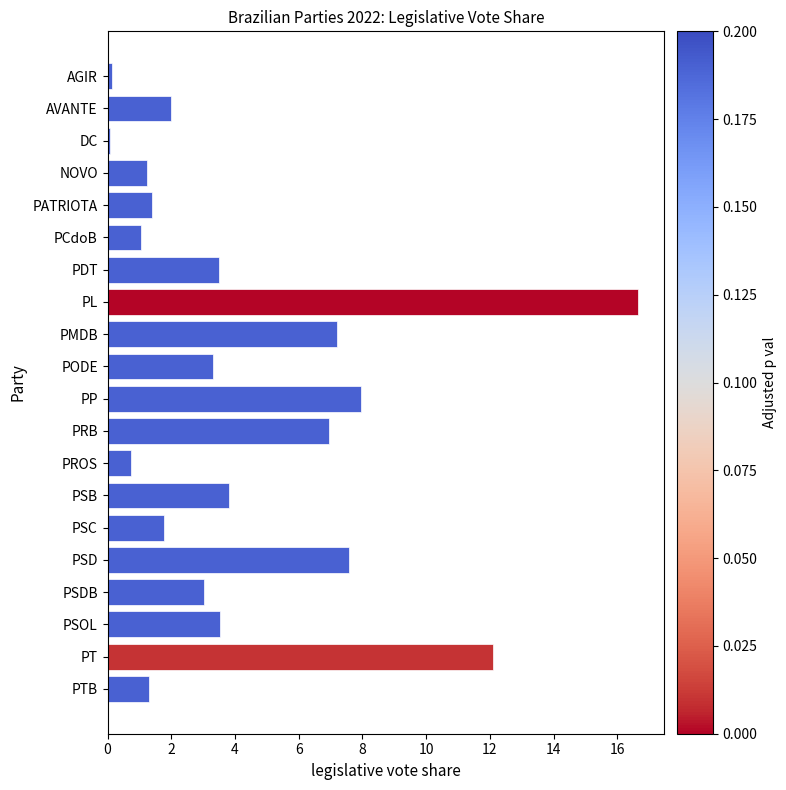

What is the average value?

4.3